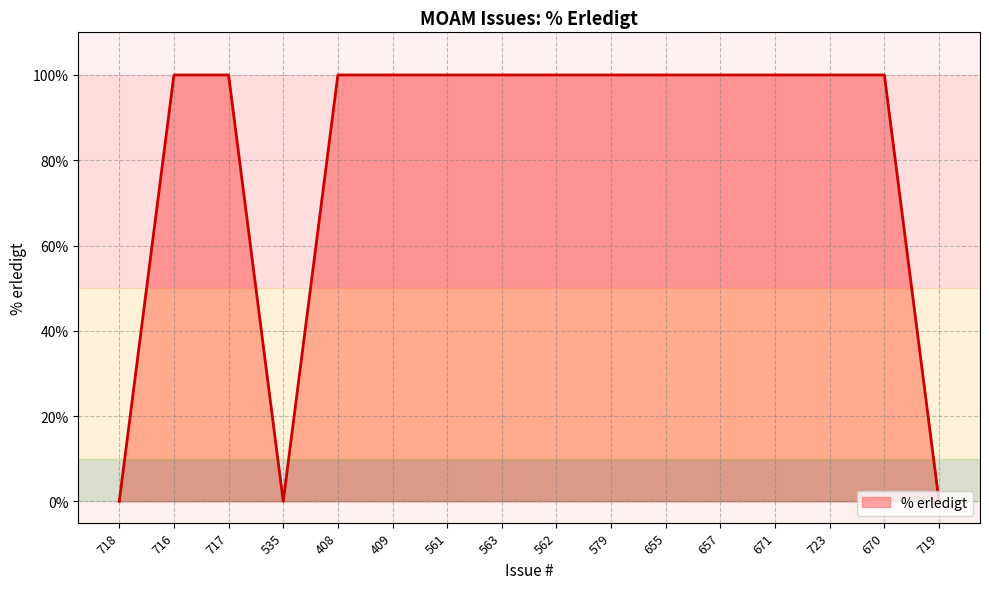

The chart shows a value of 37 at 717. True or false?

False